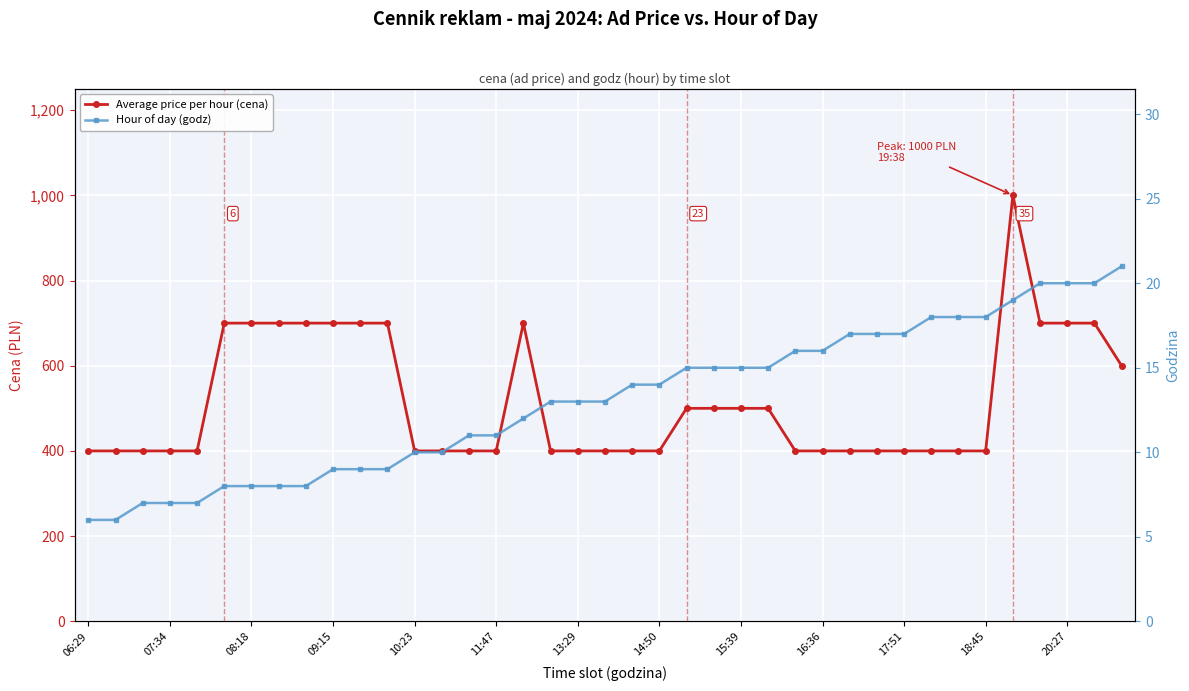

What is the maximum value shown in the chart?

1000